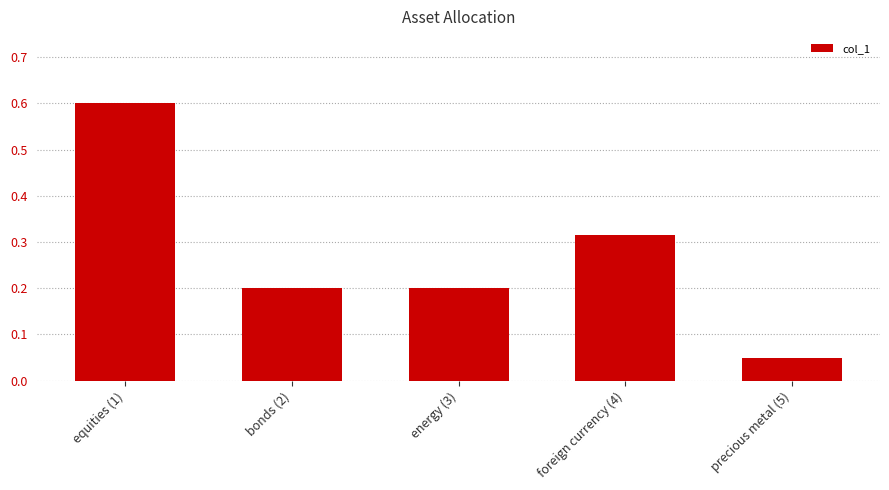

Count the number of data series in this chart.

1